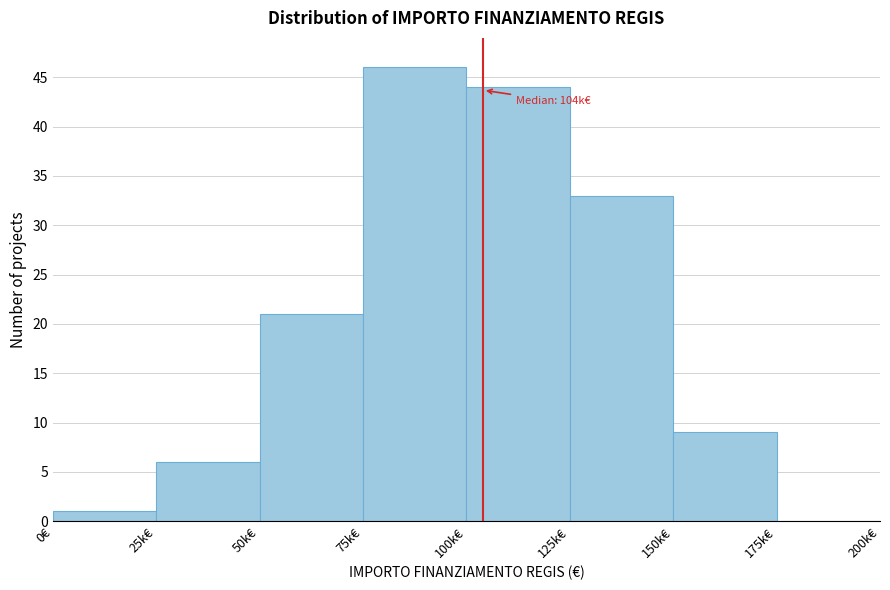

Reading left to right, what are all the values shown in this chart?

0€=1	25k€=6	50k€=21	75k€=46	100k€=44	125k€=33	150k€=9	175k€=0